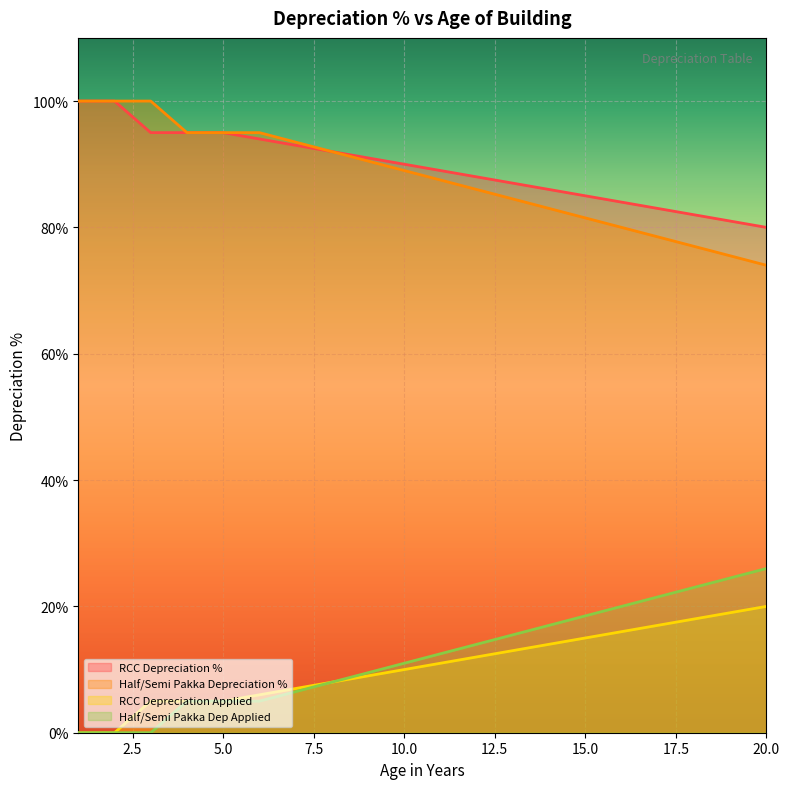

What is the average value of the Half/Semi Pakka Depreciation % series?

87.9